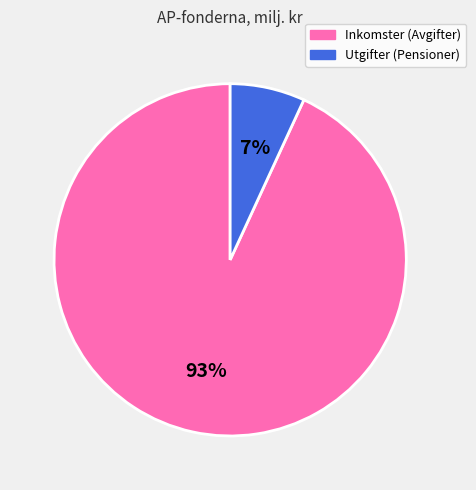

Between Utgifter (Pensioner) and Inkomster (Avgifter), which is larger?

Inkomster (Avgifter)